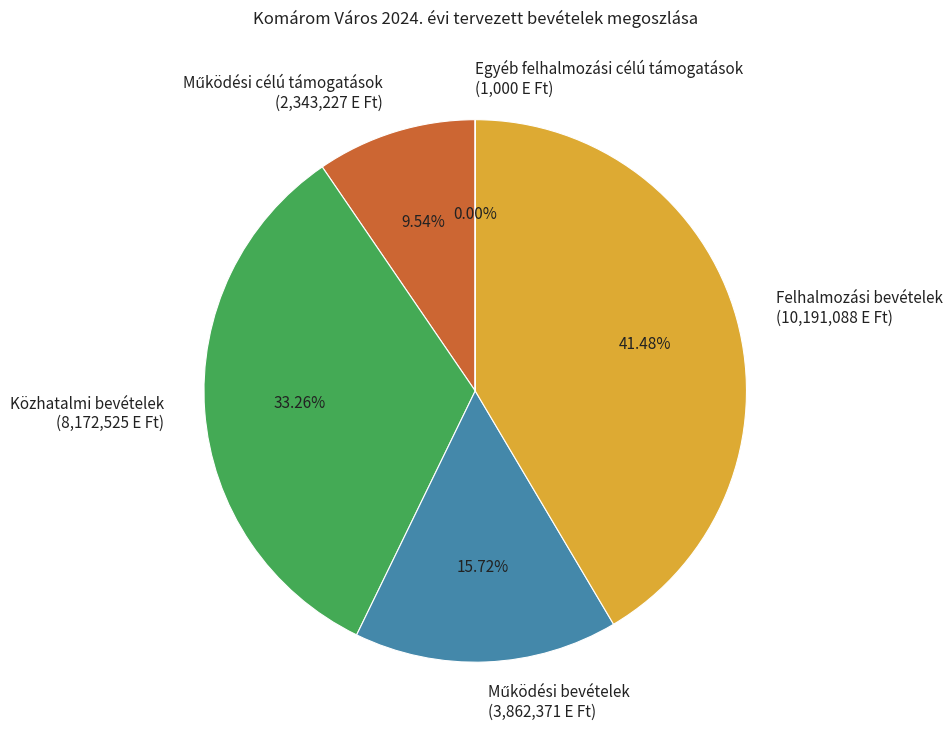

Is there any slice that represents more than half of the pie?

No